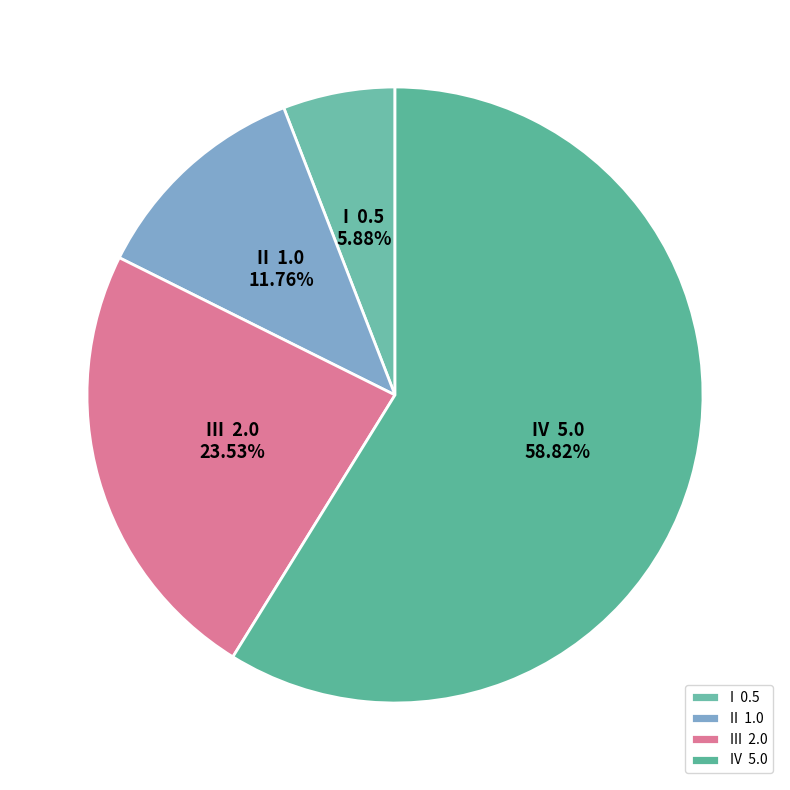

Which has a higher value, IV 5.0 or I 0.5?

IV 5.0